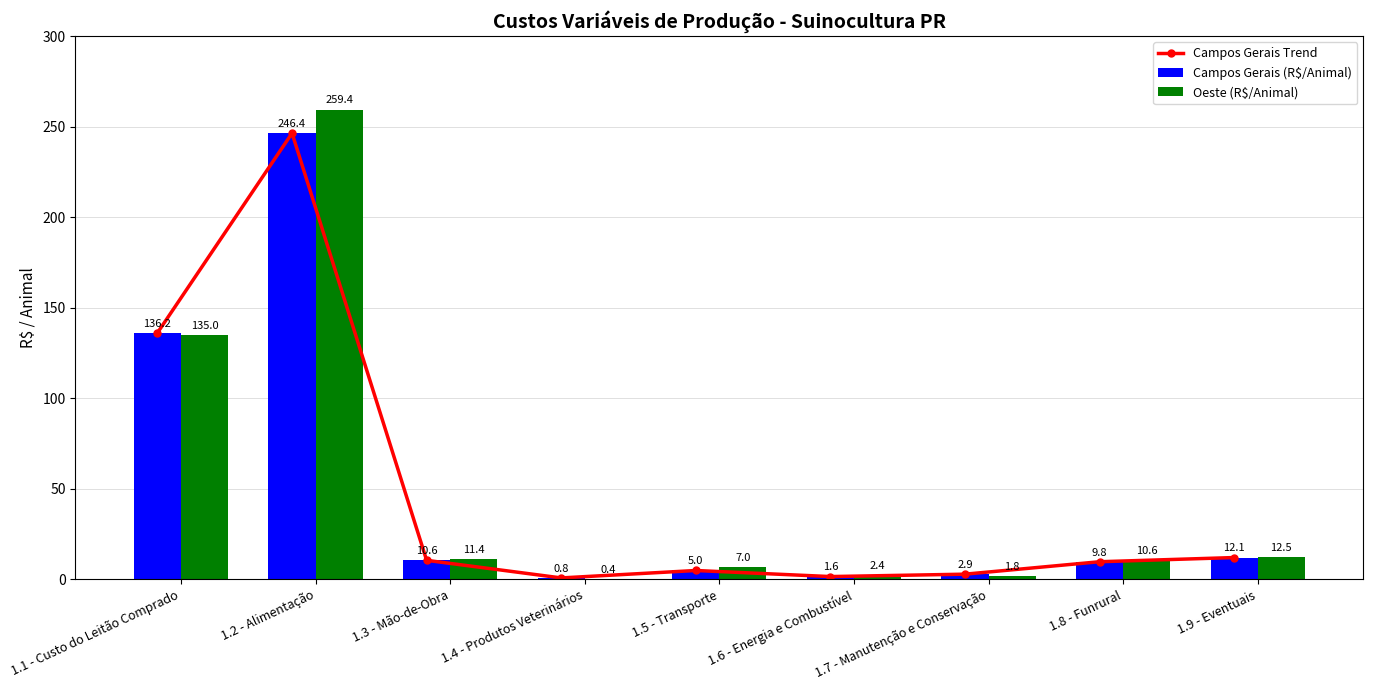

Reading right to left, transcribe all the data shown in this chart.

Campos Gerais Trend: 12.1	9.8	2.9	1.6	5.0	0.8	10.6	246.4	136.2
Campos Gerais (R$/Animal): 12.1	9.8	2.9	1.6	5.0	0.8	10.6	246.4	136.2
Oeste (R$/Animal): 12.5	10.6	1.8	2.4	7.0	0.4	11.4	259.4	135.0